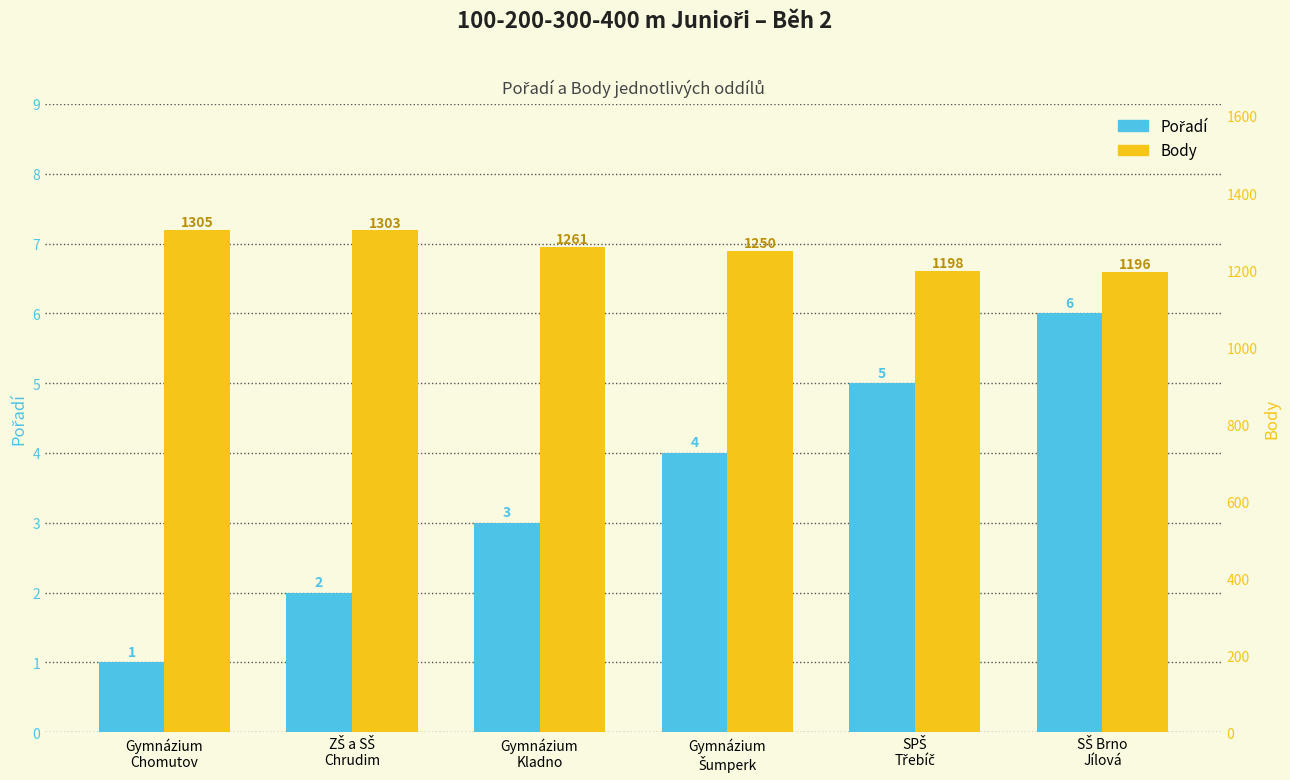

List the series in order of their peak value, lowest first.

Pořadí, Body